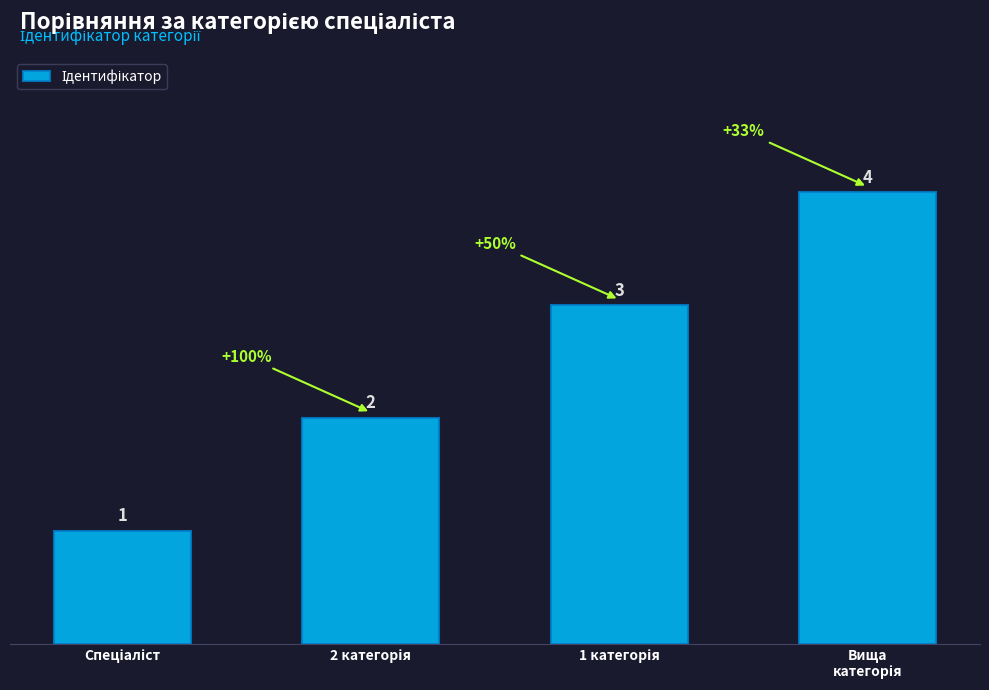

What is the maximum value shown in the chart?

4